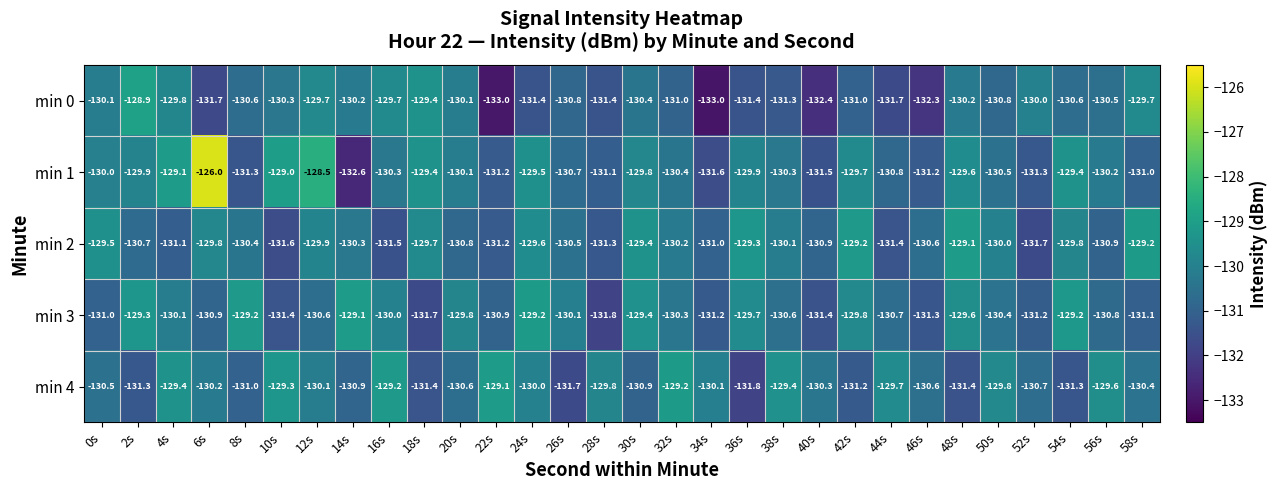

Which series has the widest spread of values?

min 1